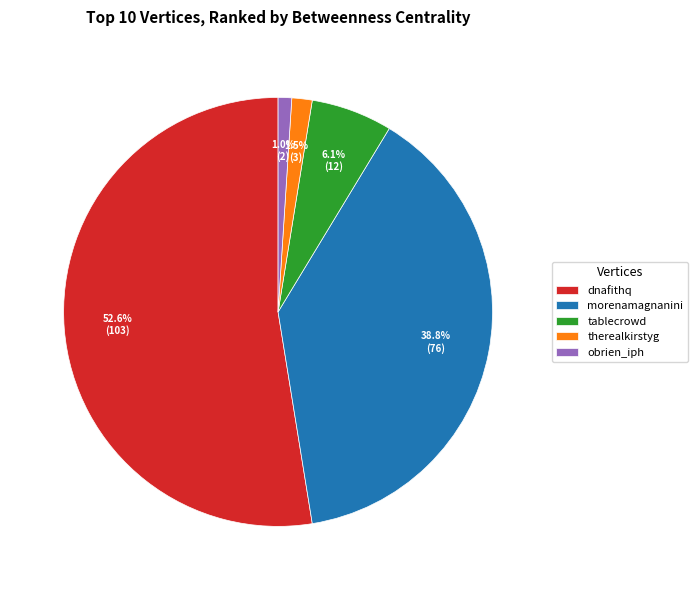

Which slice is the smallest?

obrien_iph